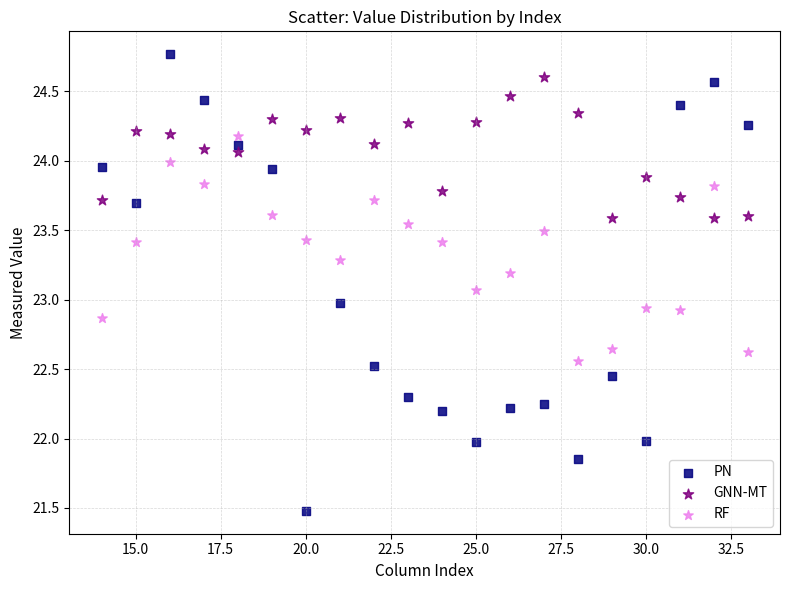

Across all data points, what is the range of Y values (max minus min)?

3.3